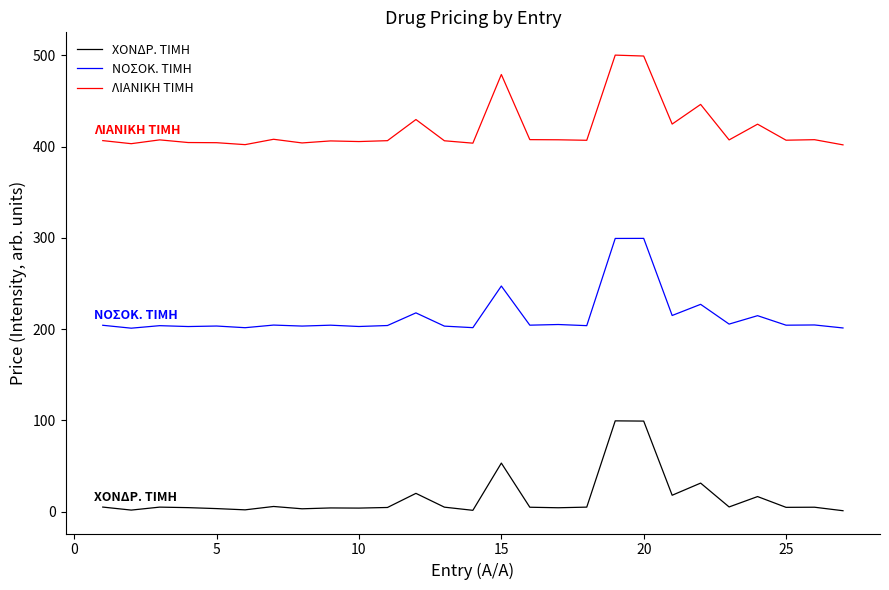

List the series in order of their peak value, highest first.

ΛΙΑΝΙΚΗ ΤΙΜΗ, ΝΟΣΟΚ. ΤΙΜΗ, ΧΟΝΔΡ. ΤΙΜH